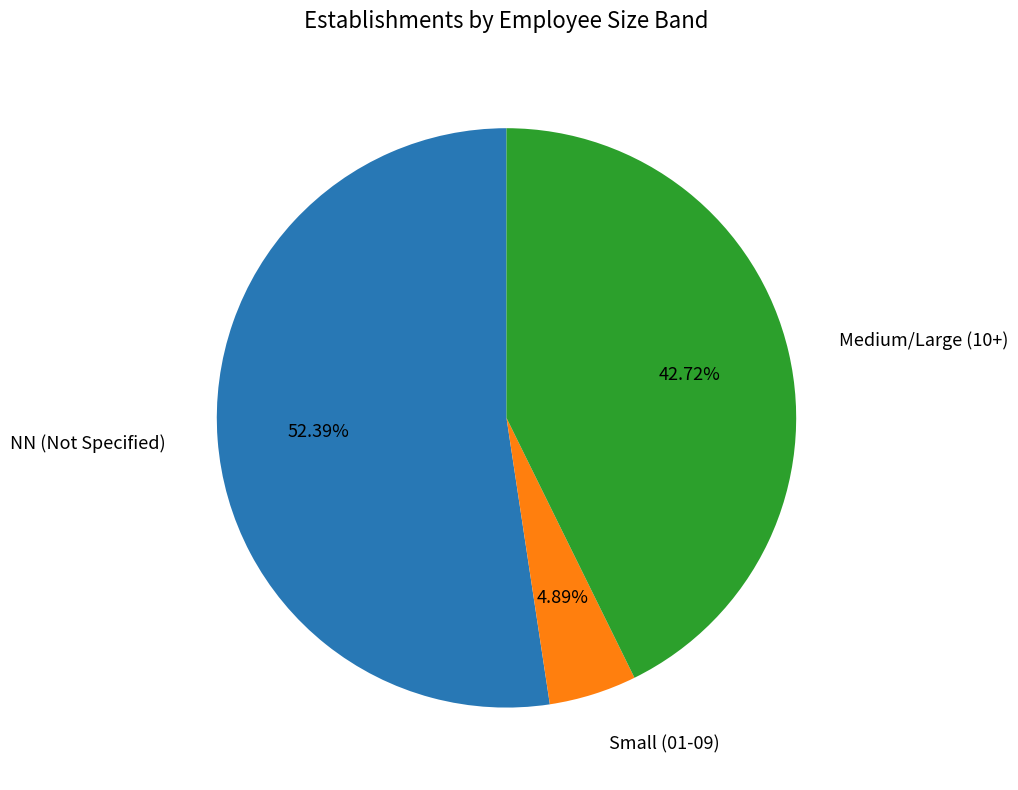

Is there a majority slice in this chart?

Yes